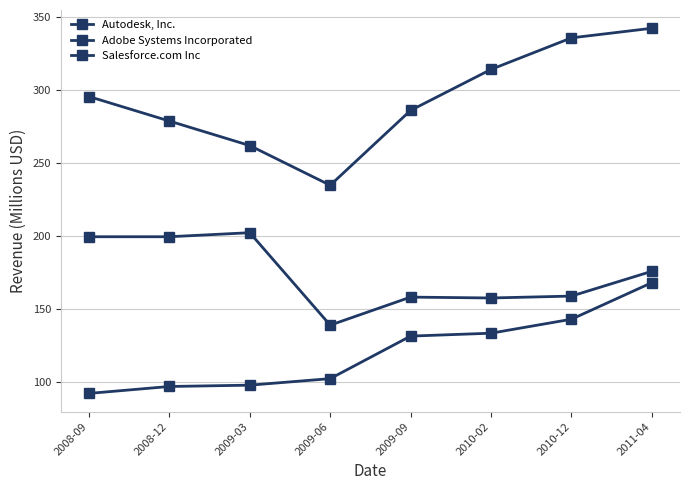

What value does the Autodesk, Inc. series have at 2010-02?

157.6